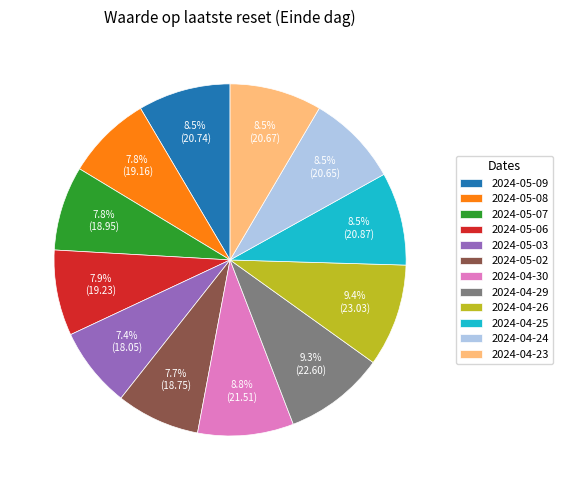

To the nearest percent, what is the average slice percentage?

8%